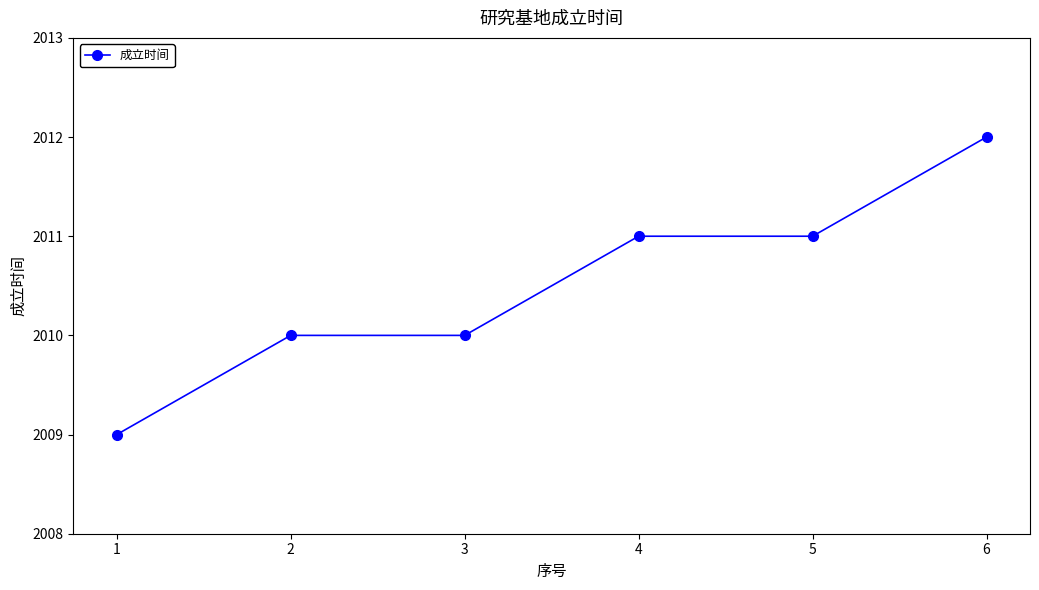

What is the difference between the values at 3 and 4?

1